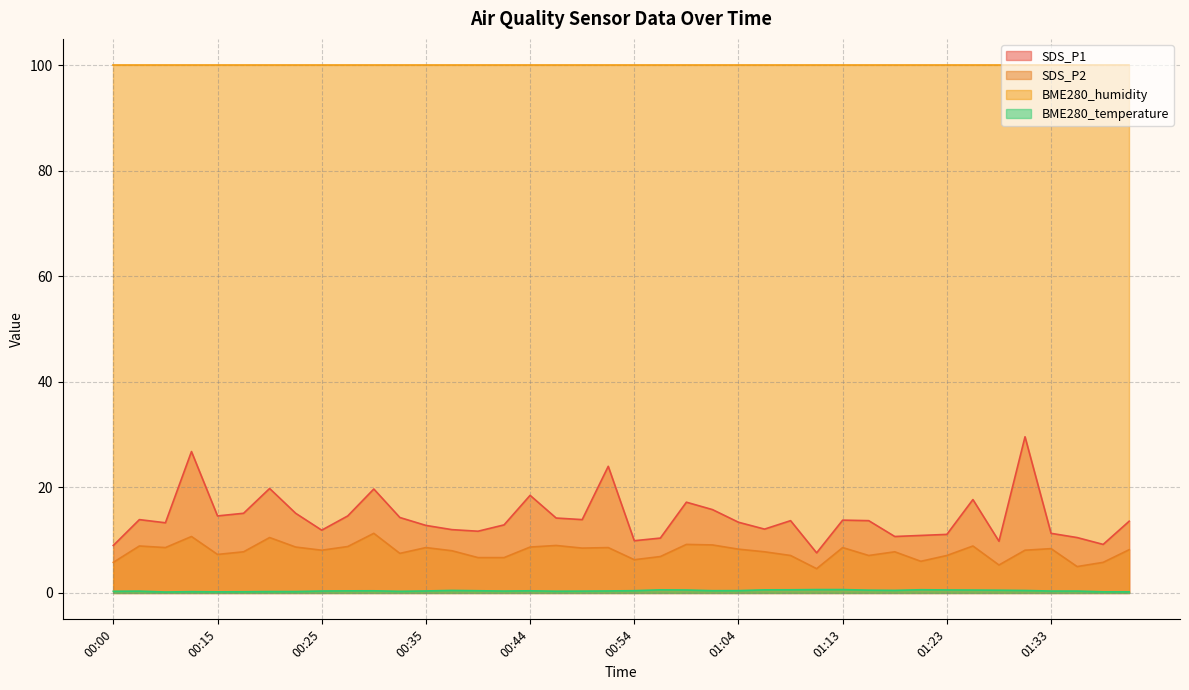

Which series has the largest total across all categories?

BME280_humidity